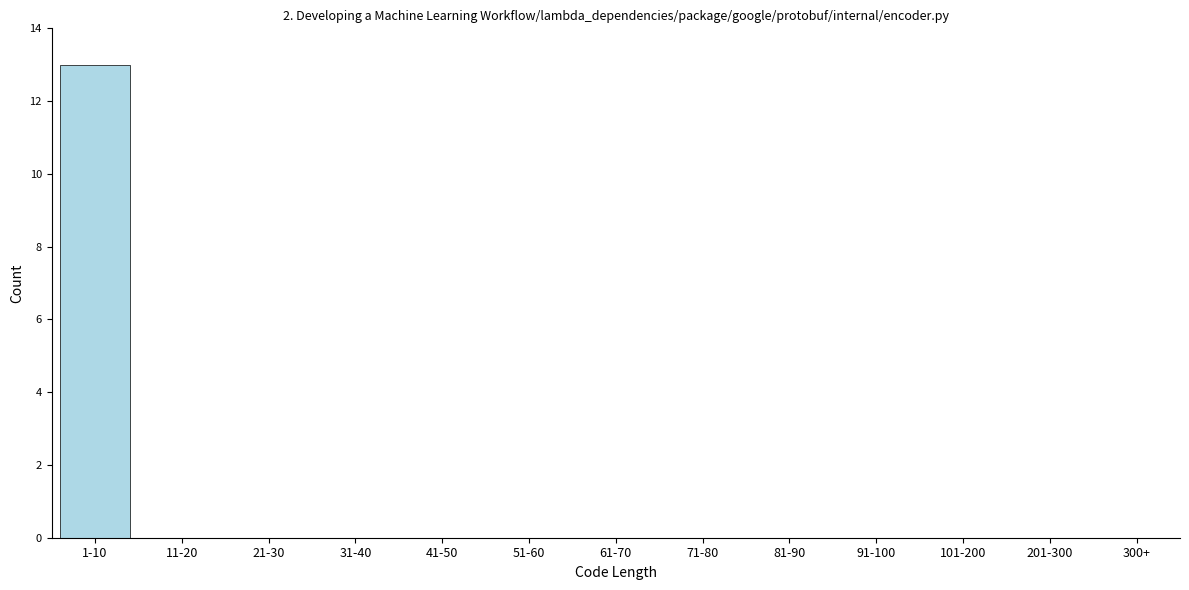

Reading left to right, extract all data points from this chart.

1-10=13	11-20=0	21-30=0	31-40=0	41-50=0	51-60=0	61-70=0	71-80=0	81-90=0	91-100=0	101-200=0	201-300=0	300+=0